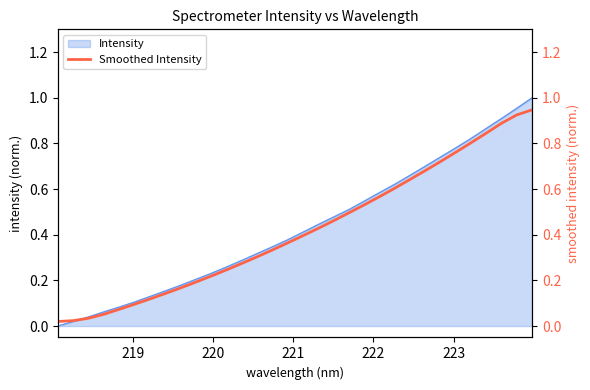

What is the value of the 20th point from the left?

0.5